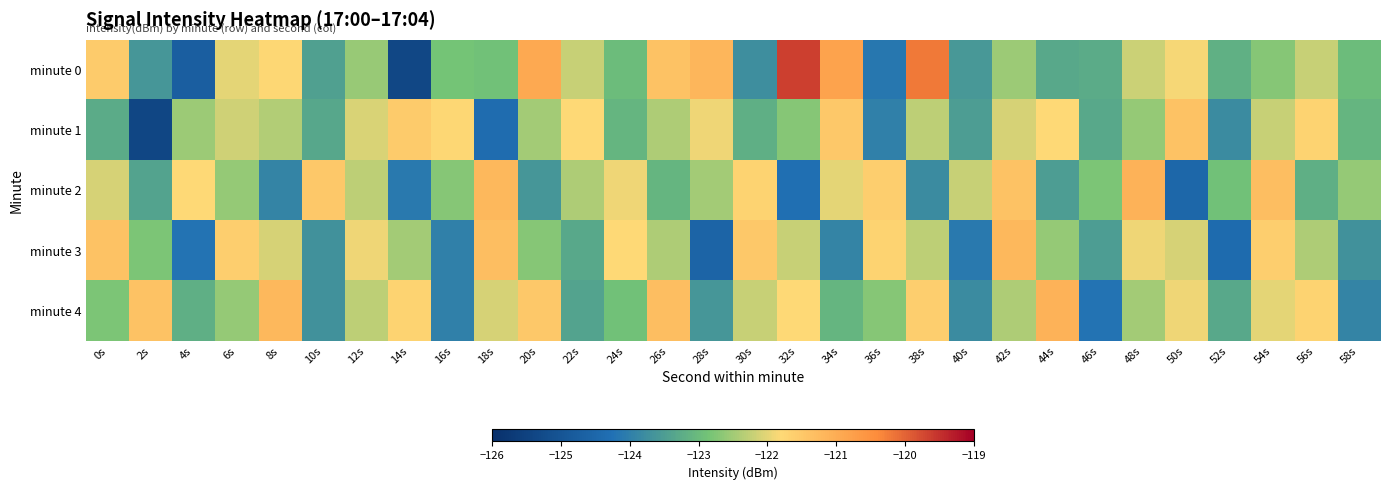

At how many categories does at least one series exceed -124?

30